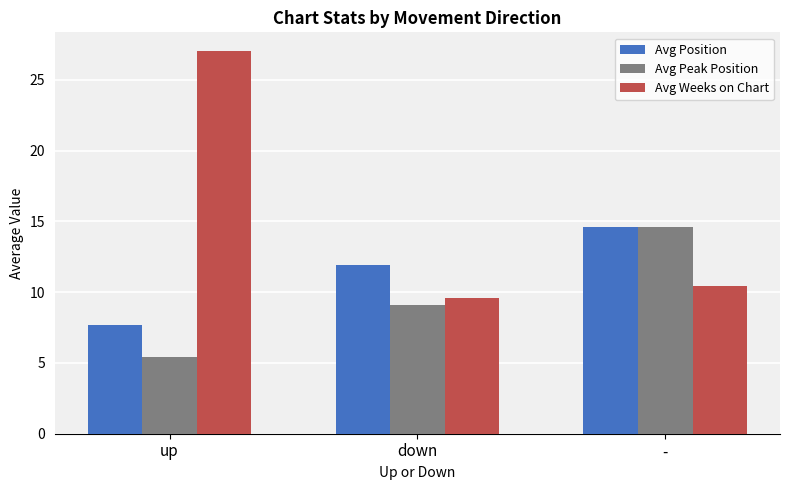

What are all the series names shown in the legend?

Avg Position, Avg Peak Position, Avg Weeks on Chart